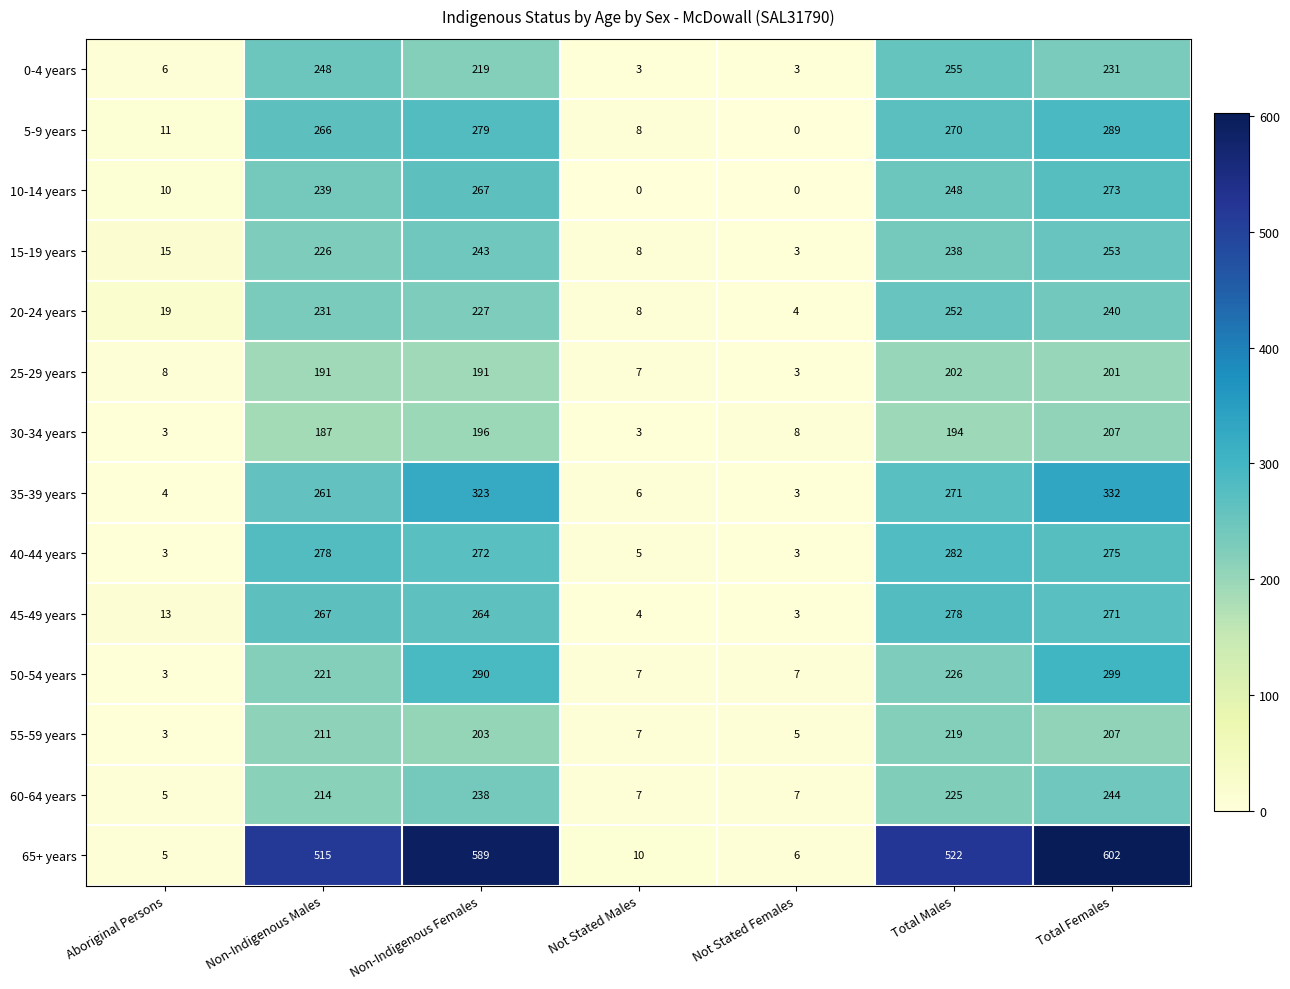

True or false: 5-9 years has a value of 7 at Aboriginal Persons.

False